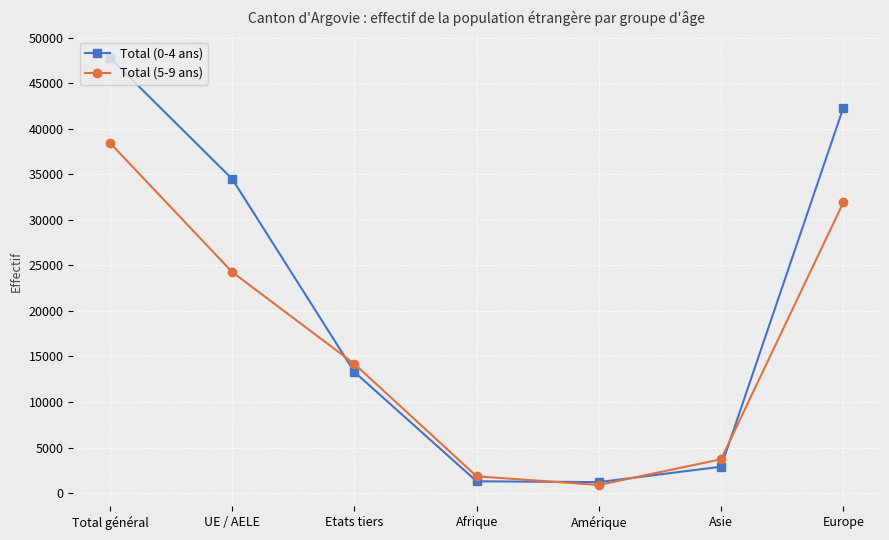

What is the highest value of the Total (0-4 ans) series?

47778